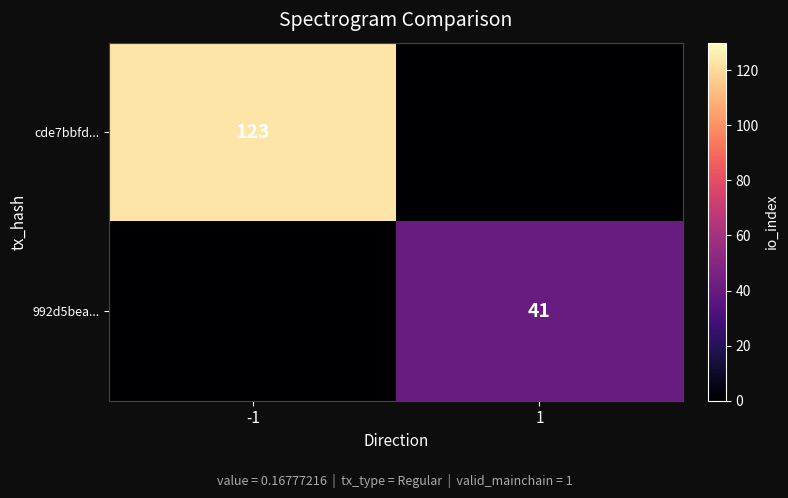

True or false: 992d5bea... has a value of 41 at 1.

True